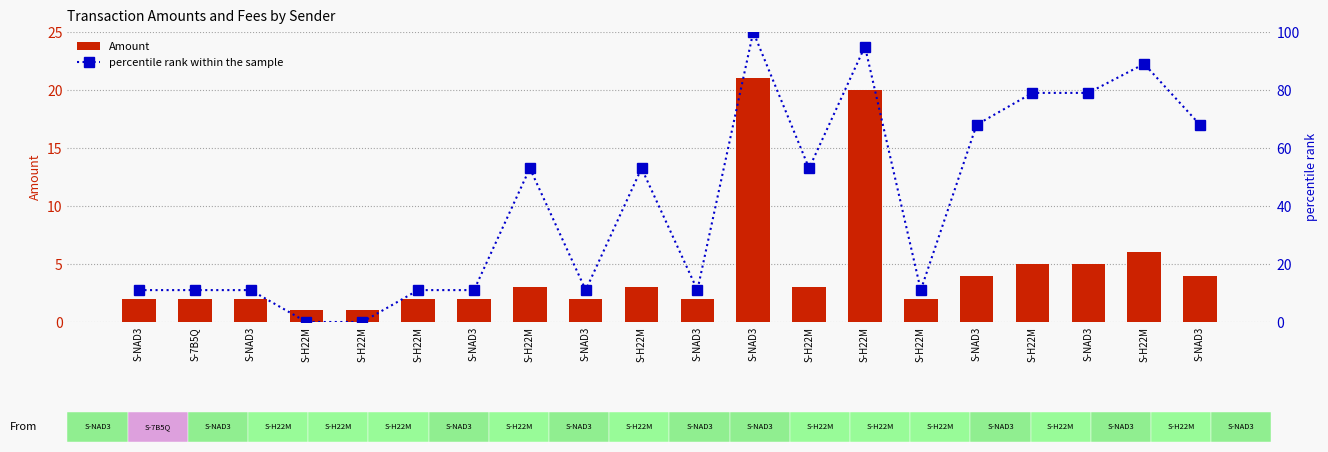

Between S-H22M and S-H22M, which is larger?

S-H22M